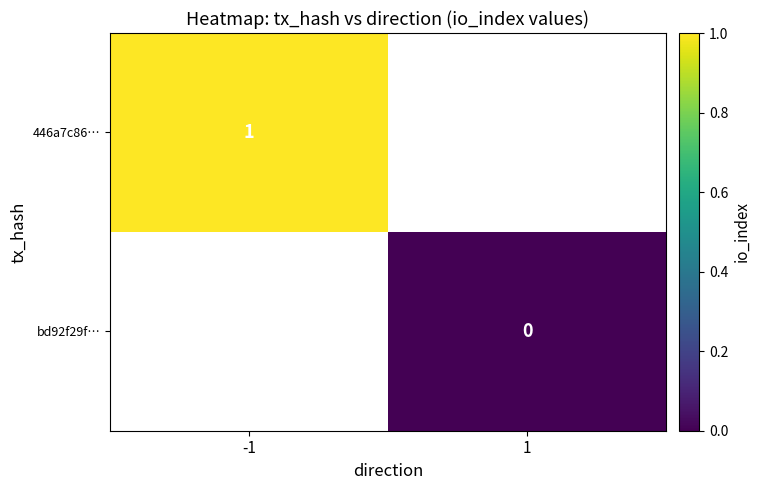

How many series are shown in this chart?

2